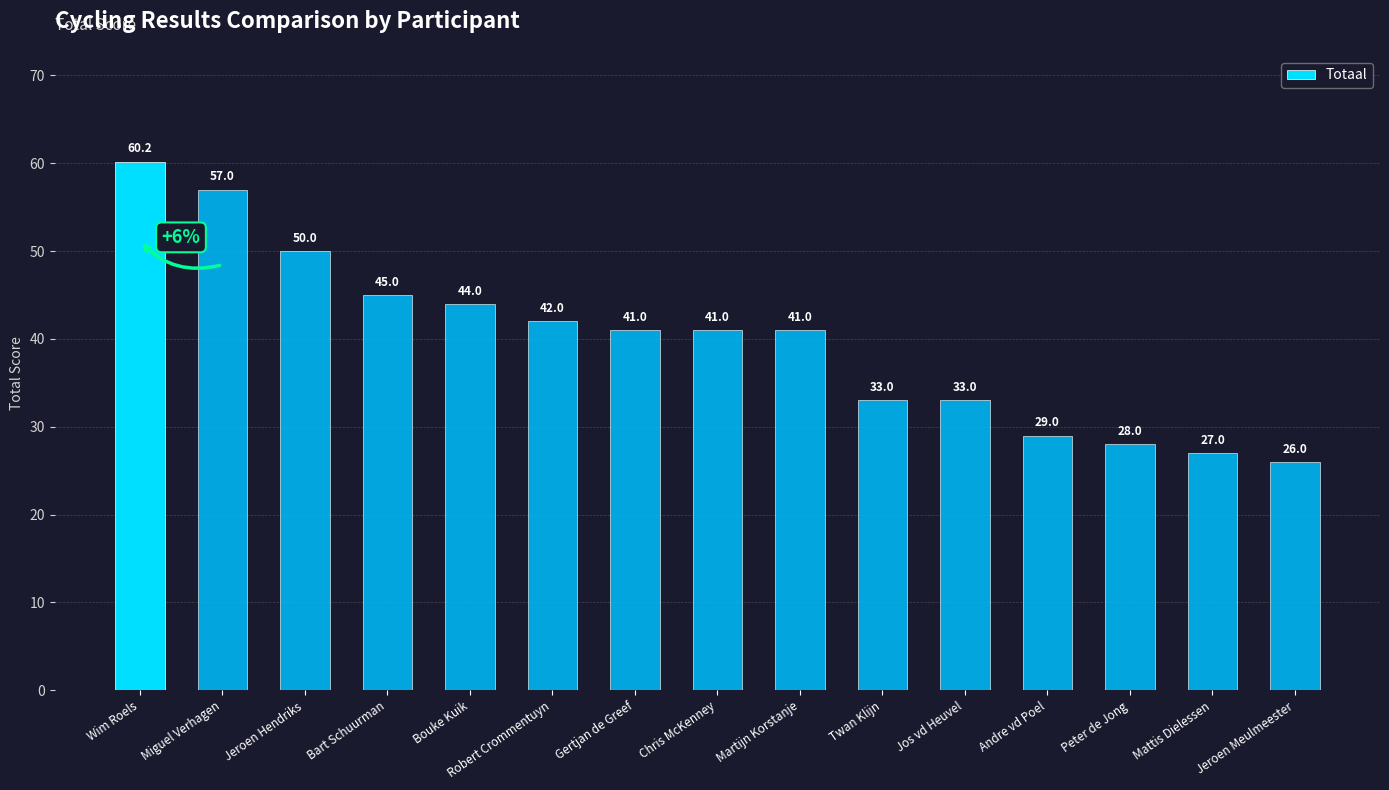

What is the ratio of the value at Mattis Dielessen to the value at Miguel Verhagen?

0.5